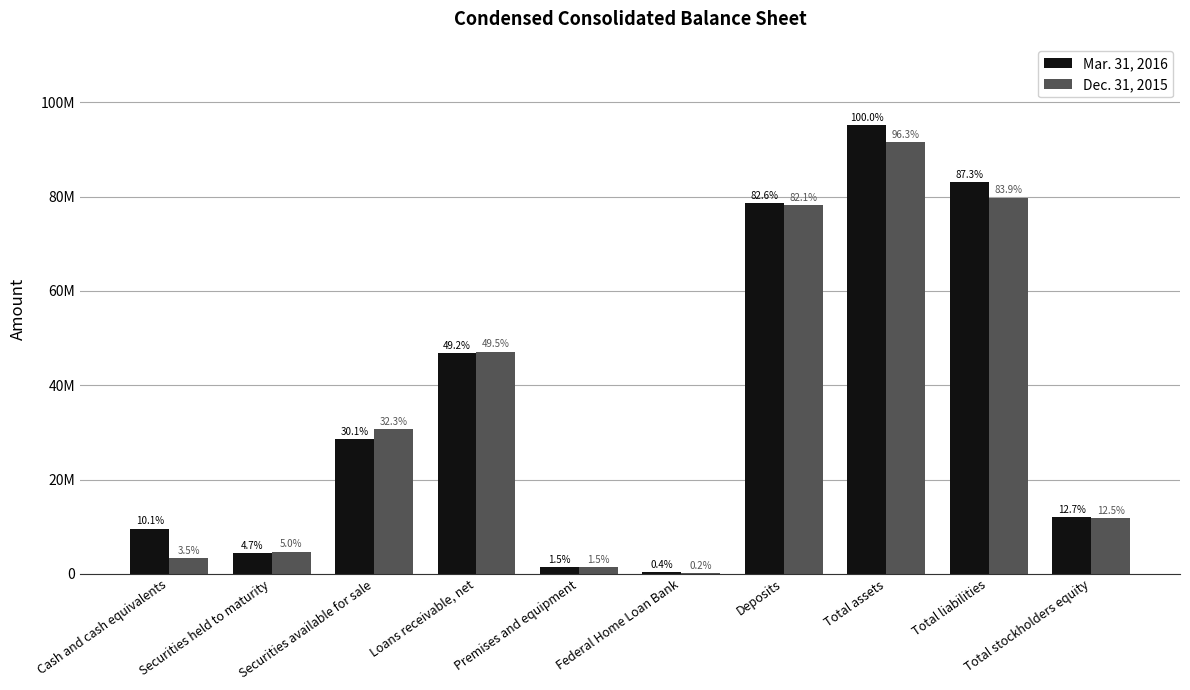

What are all the series names shown in the legend?

Mar. 31, 2016, Dec. 31, 2015